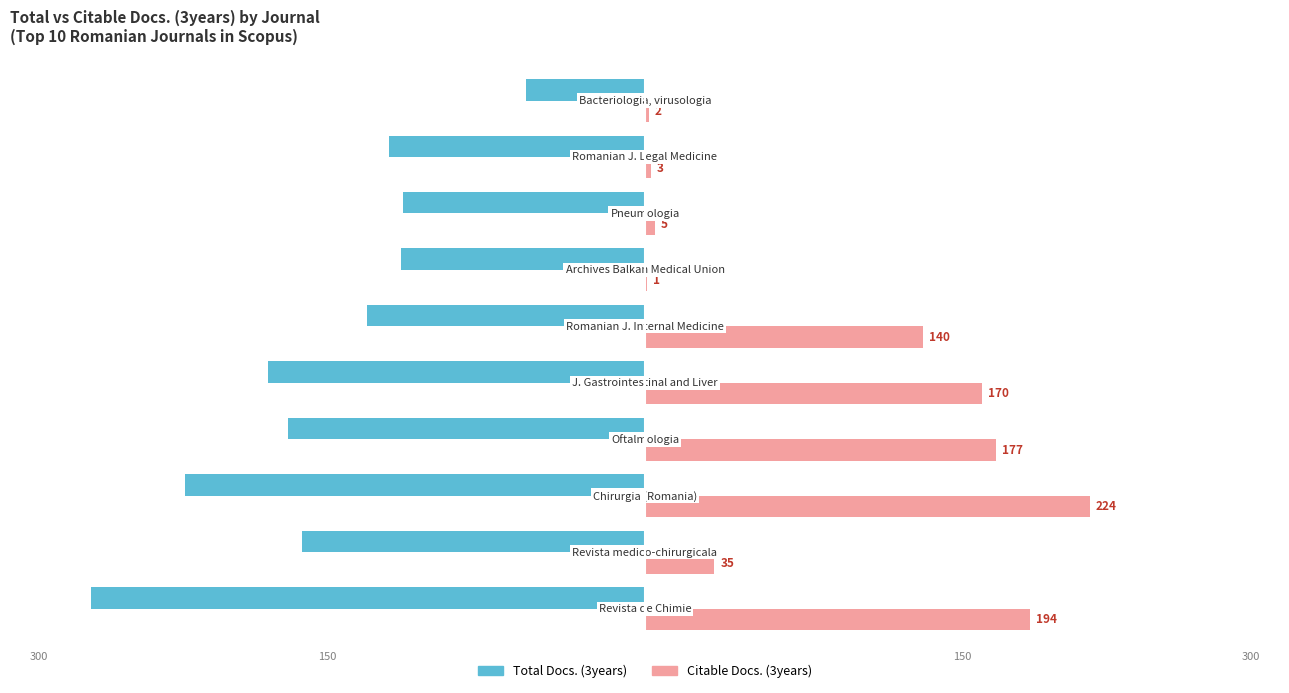

How many values in the Citable Docs. (3years) series exceed 140?

4